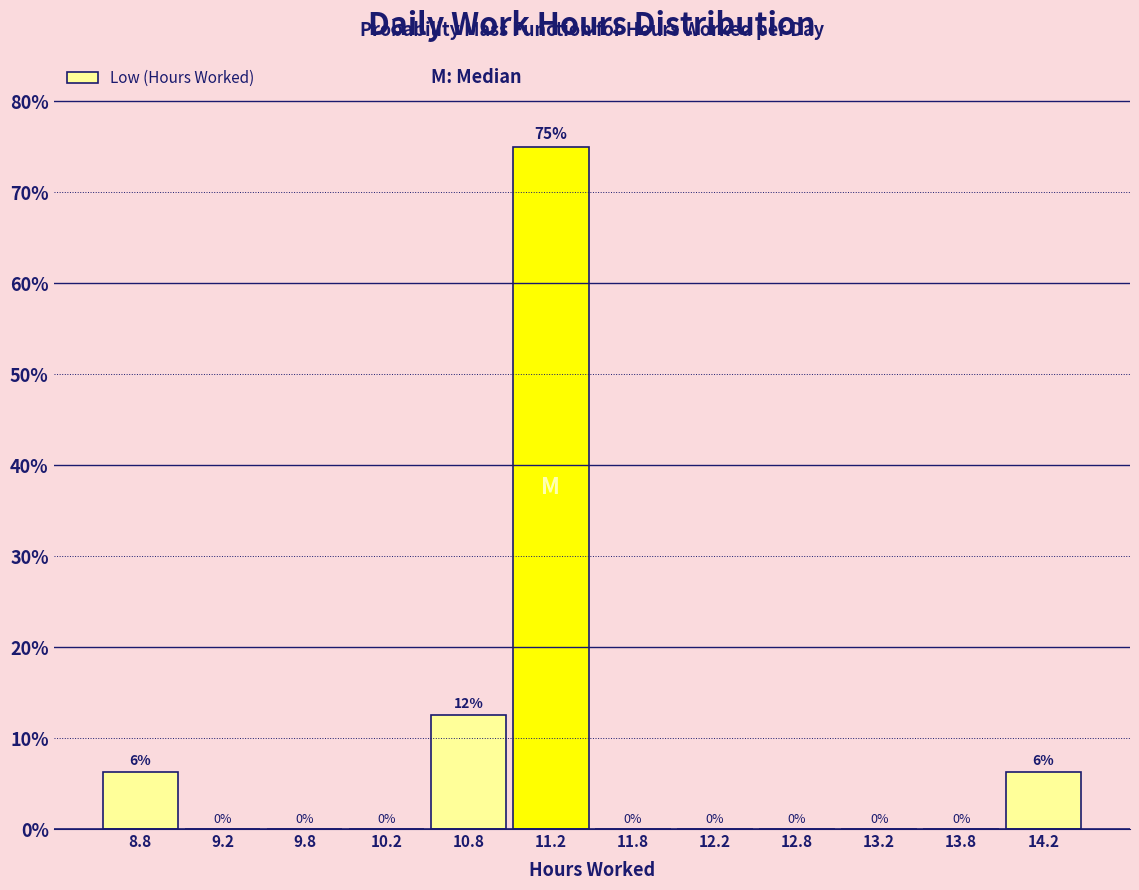

Over which range of the x-axis is the bar tallest?

11.0 to 11.5